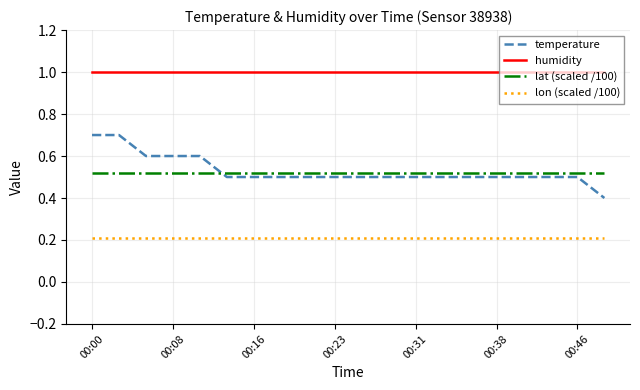

List the series in order of their peak value, highest first.

humidity, temperature, lat (scaled /100), lon (scaled /100)